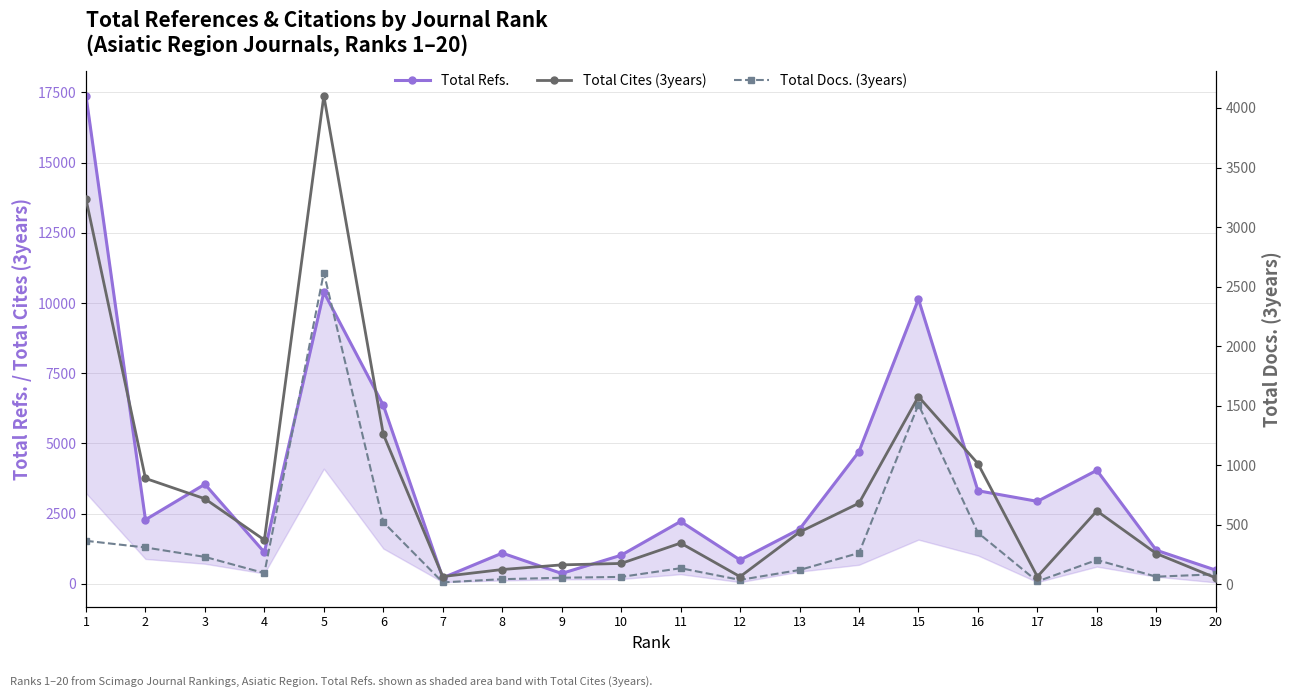

Does the chart display data point markers on the line(s)?

Yes